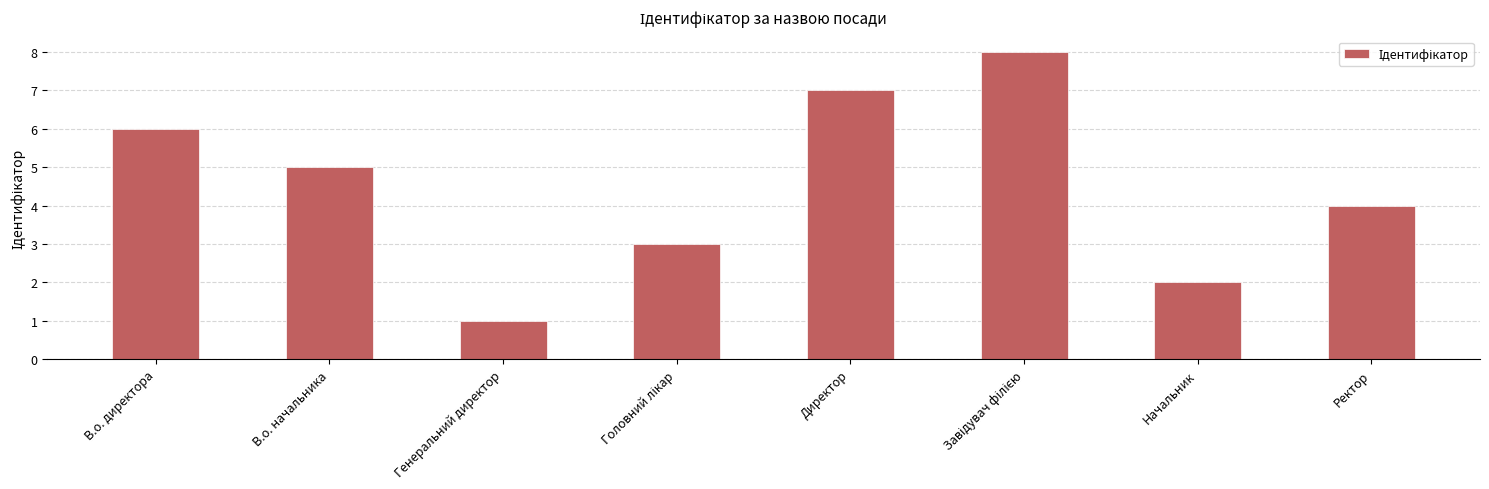

Which has a higher value, Ректор or Директор?

Директор